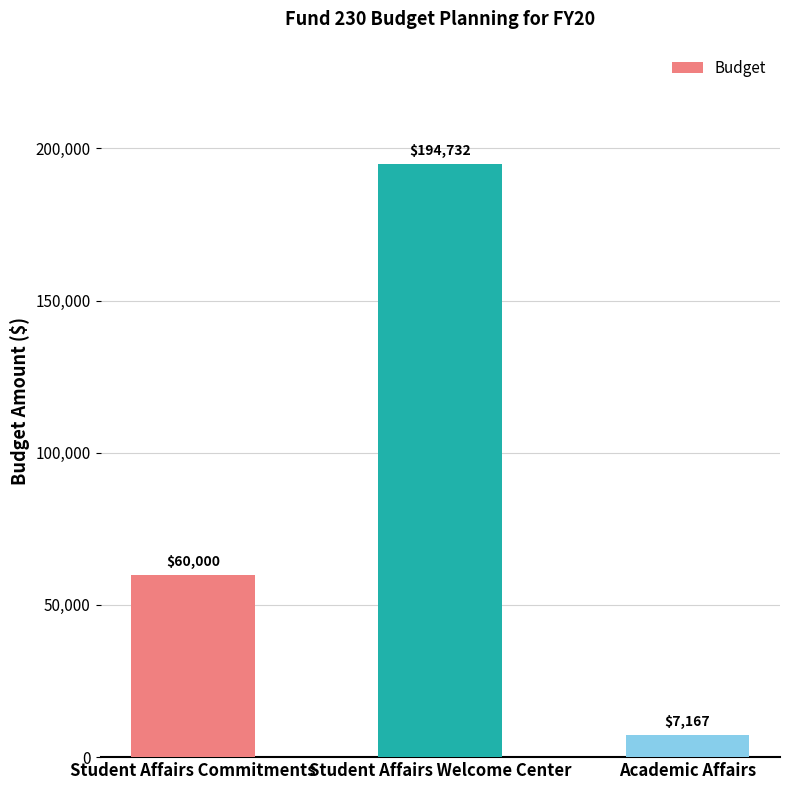

What is the minimum value shown in the chart?

7167